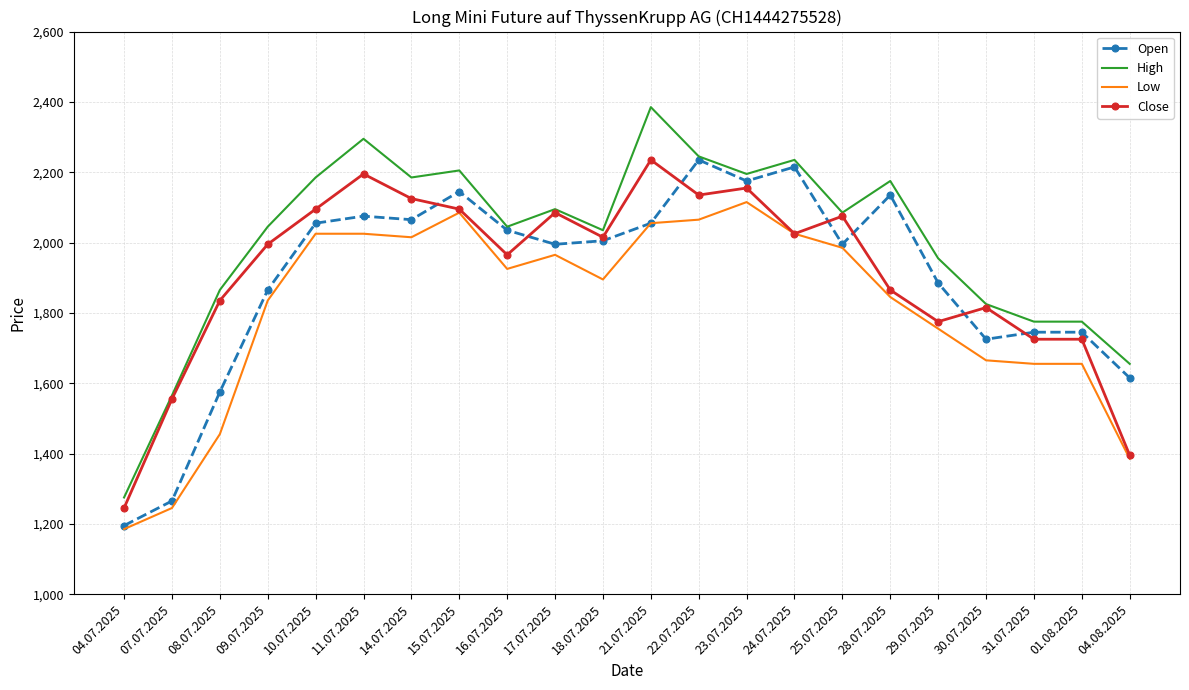

The Low series shows 2025 at 24.07.2025. True or false?

True